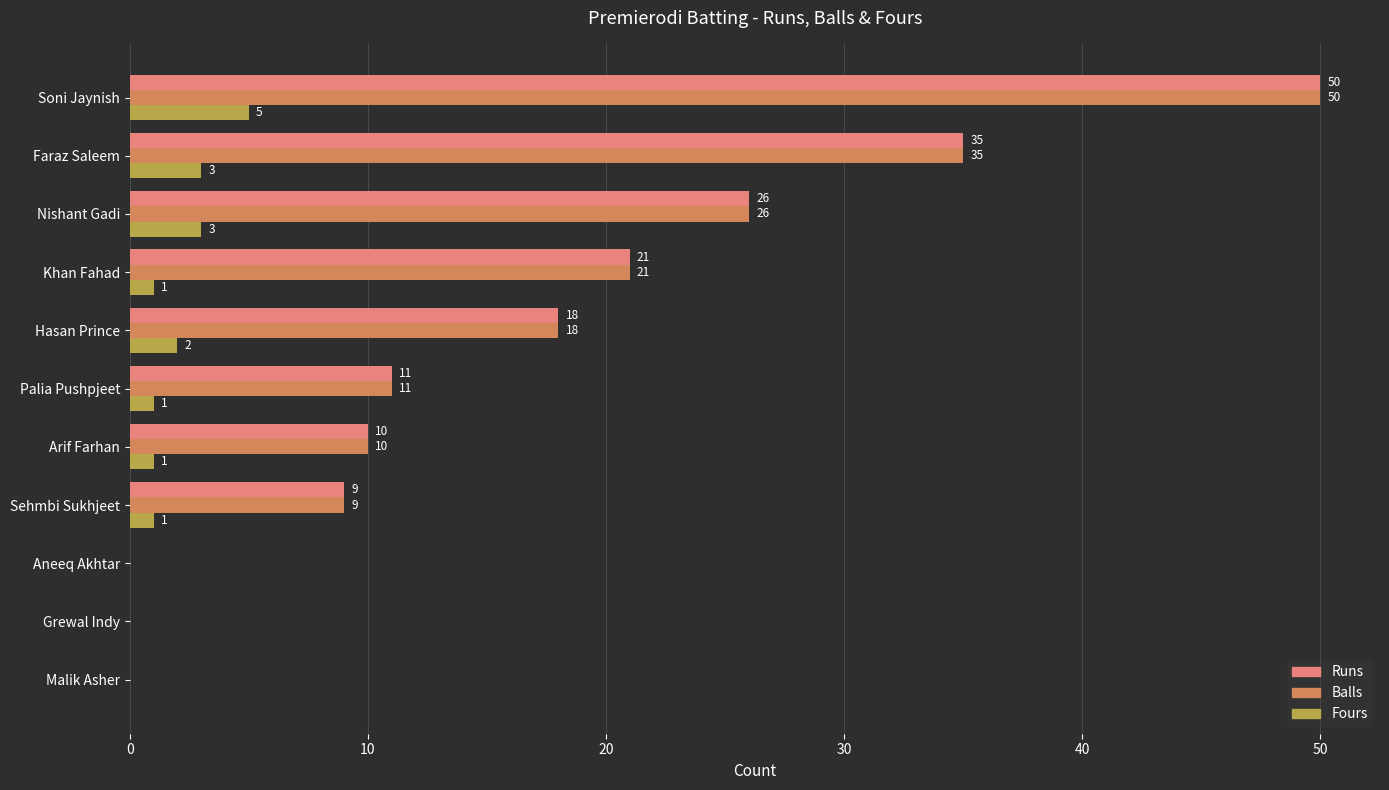

What is the total value across all series at Faraz Saleem?

73